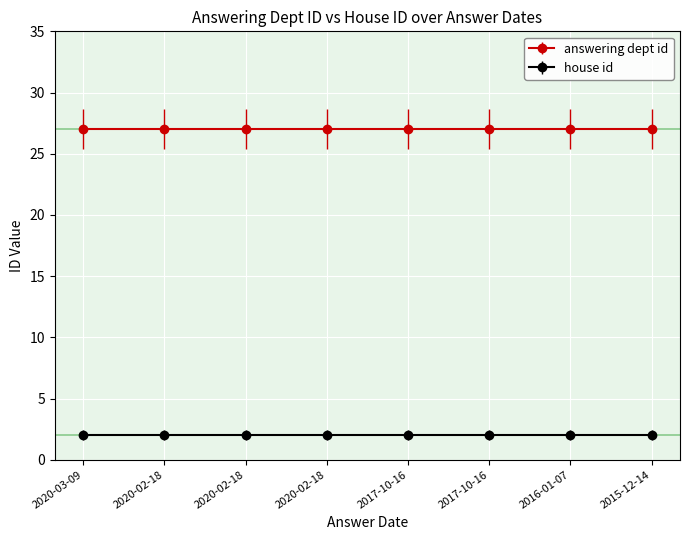

Reading left to right, extract all data points from this chart.

answering dept id: 2020-03-09=27	2020-02-18=27	2020-02-18=27	2020-02-18=27	2017-10-16=27	2017-10-16=27	2016-01-07=27	2015-12-14=27
house id: 2020-03-09=2	2020-02-18=2	2020-02-18=2	2020-02-18=2	2017-10-16=2	2017-10-16=2	2016-01-07=2	2015-12-14=2